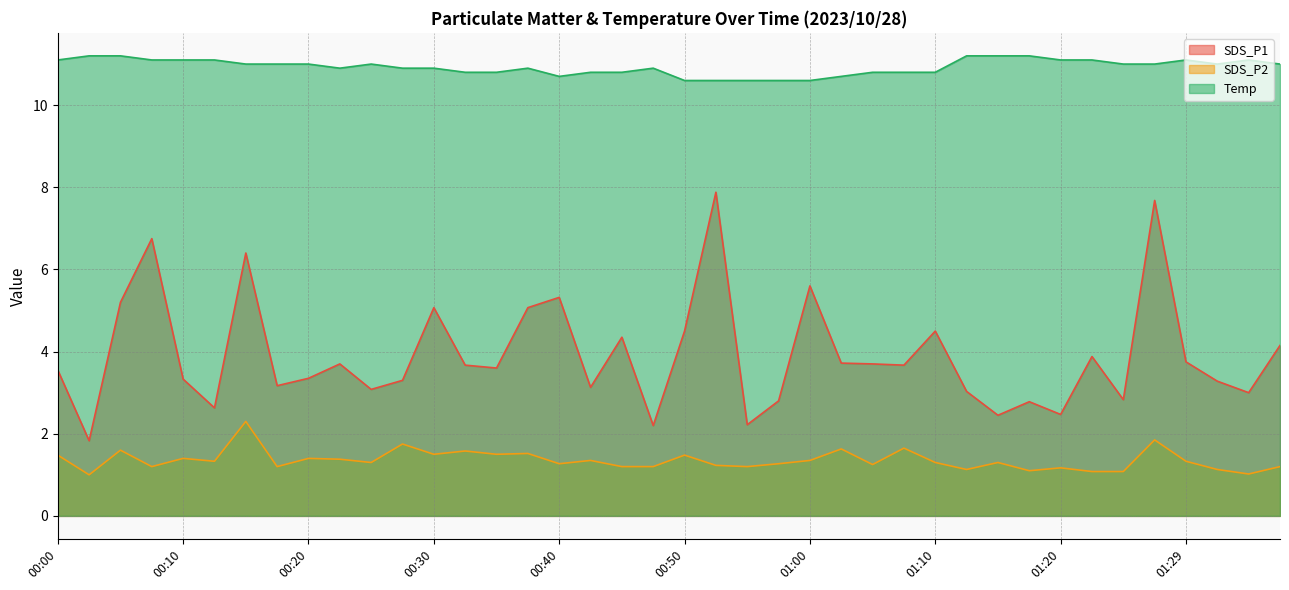

How many categories are shown in the chart?

40